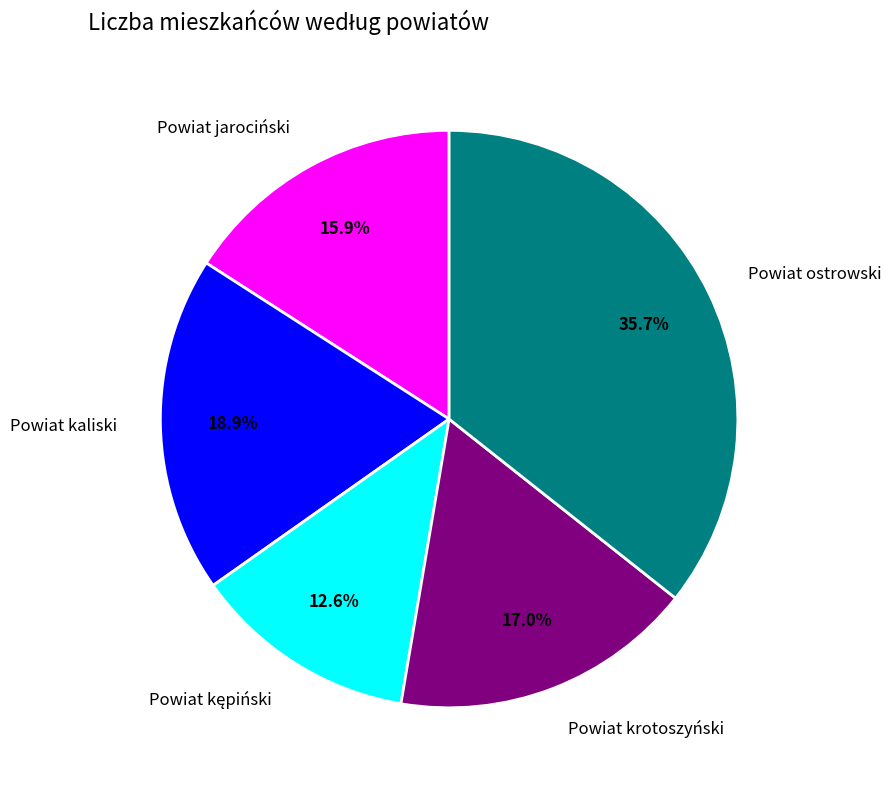

Which slice is the largest?

Powiat ostrowski